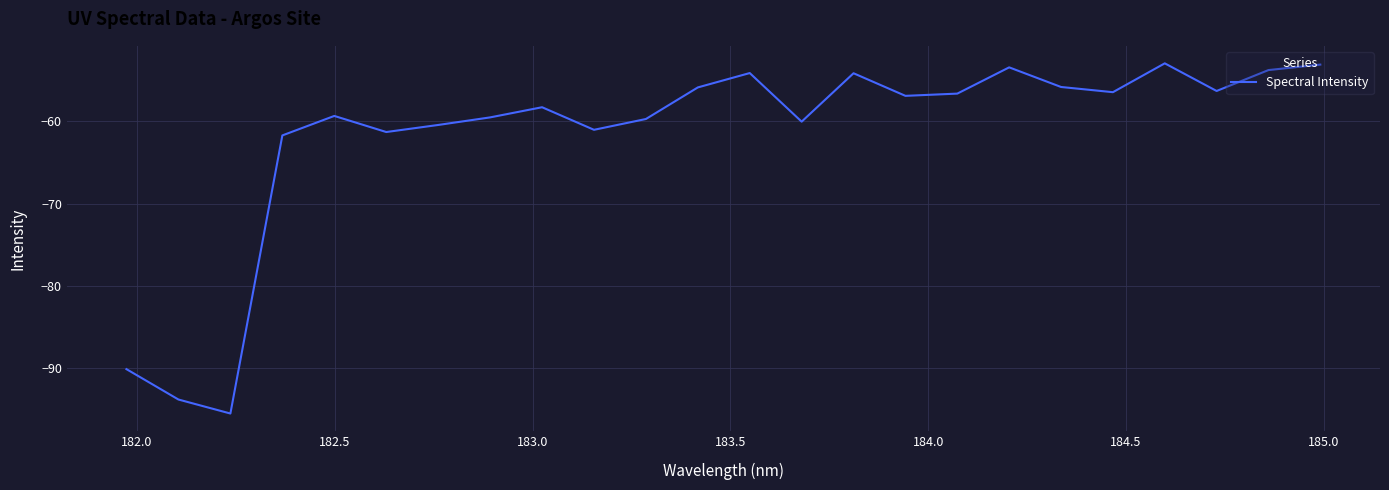

What is the minimum value shown in the chart?

-95.6